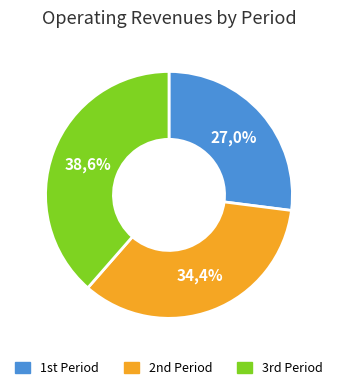

How many slices are in this pie chart?

3